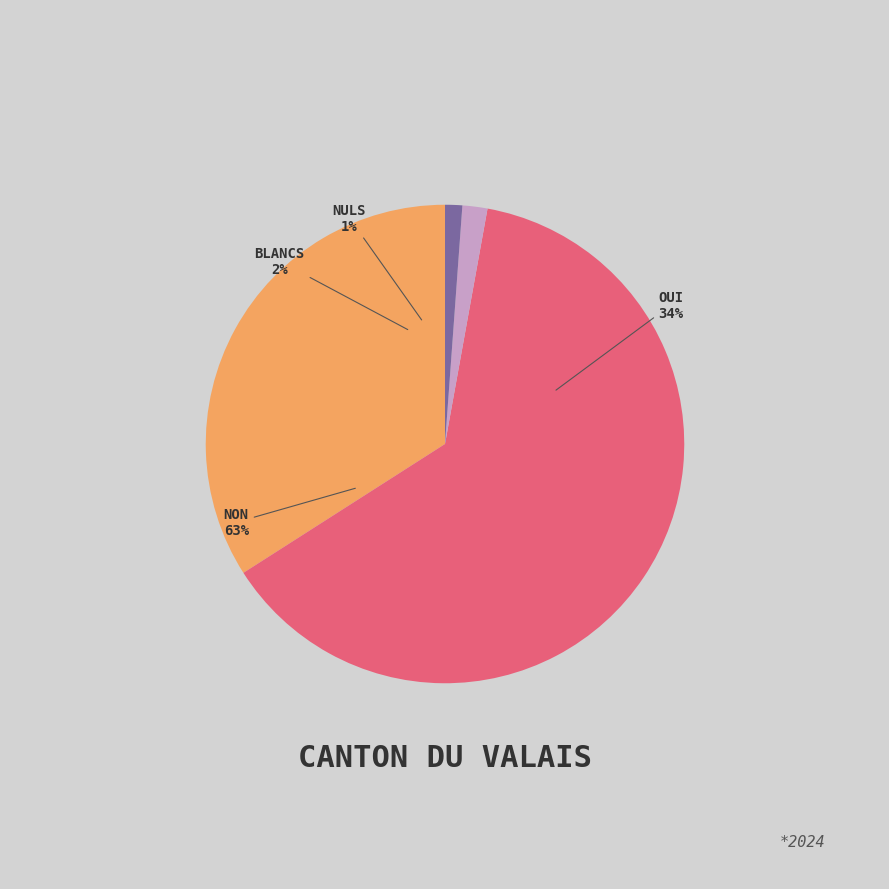

Does any single category account for the majority?

Yes